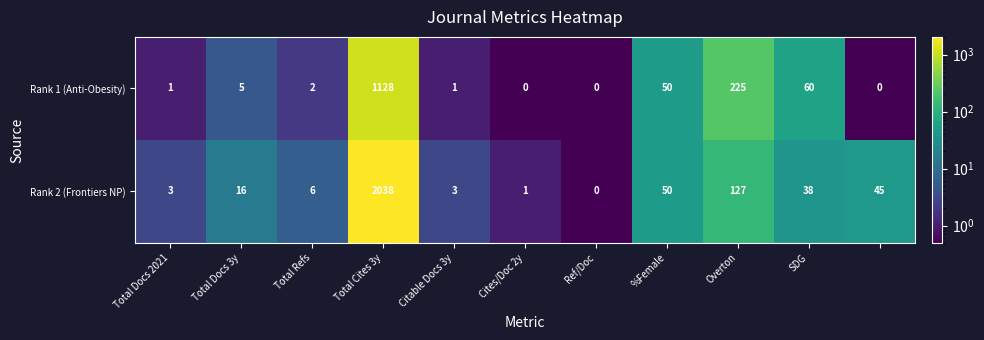

List the series in order of their peak value, lowest first.

Rank 1 (Anti-Obesity), Rank 2 (Frontiers NP)